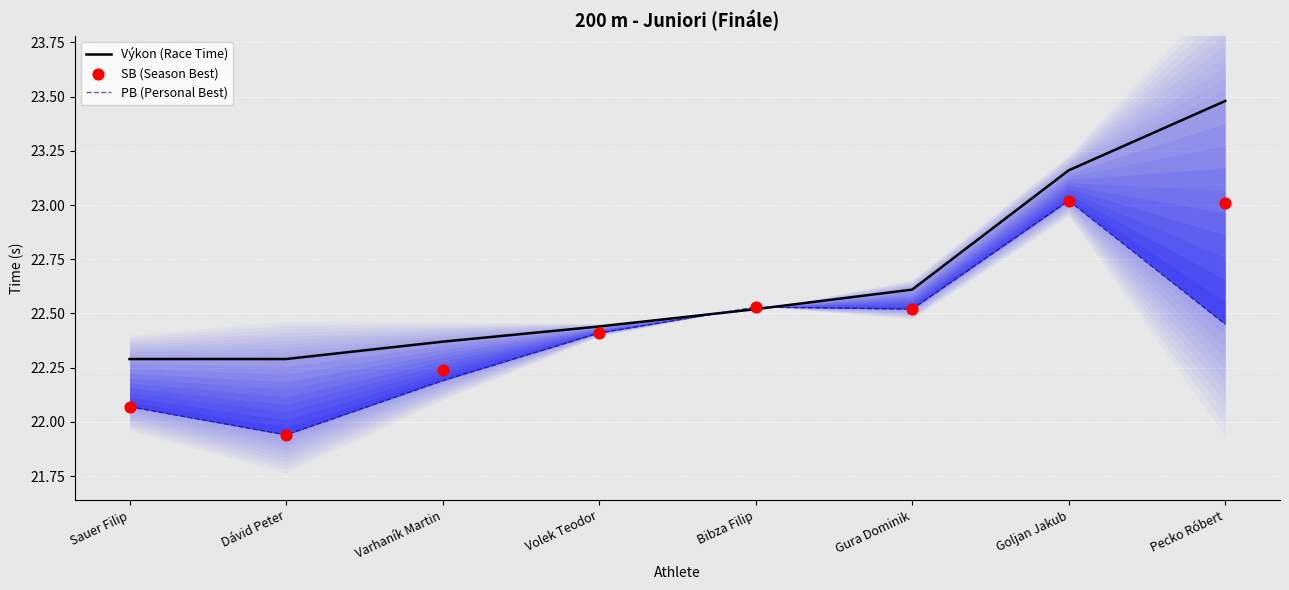

Which series has the largest total across all categories?

Výkon (Race Time)